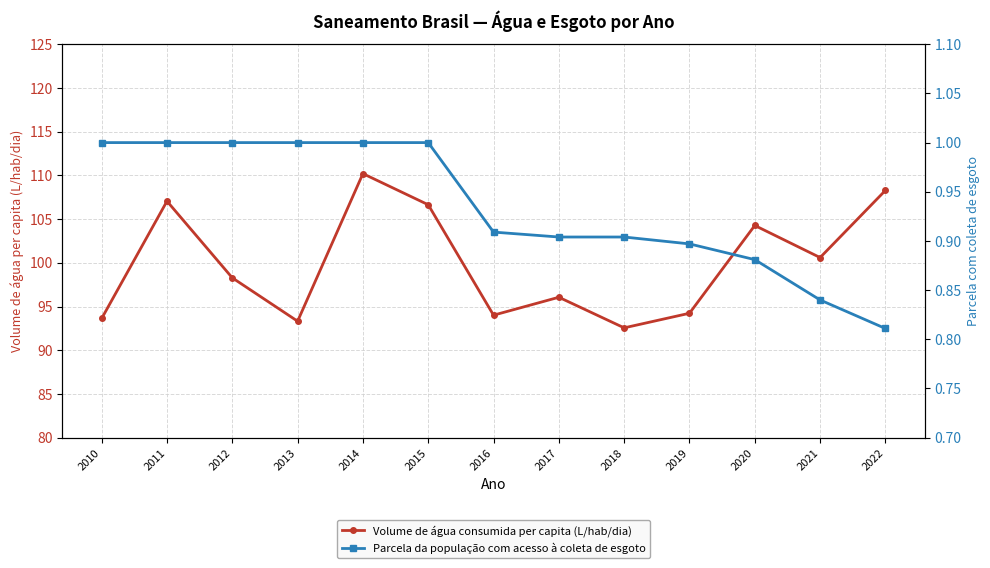

What are all the series names shown in the legend?

Volume de água consumida per capita (L/hab/dia), Parcela da população com acesso à coleta de esgoto